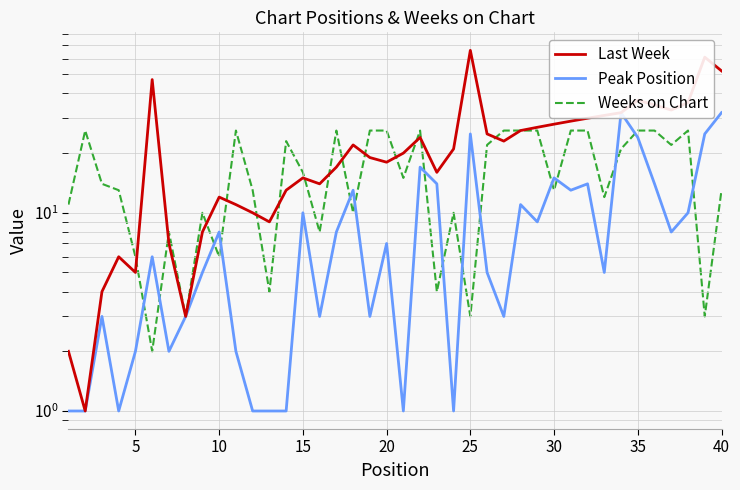

Does the chart display data point markers on the line(s)?

No